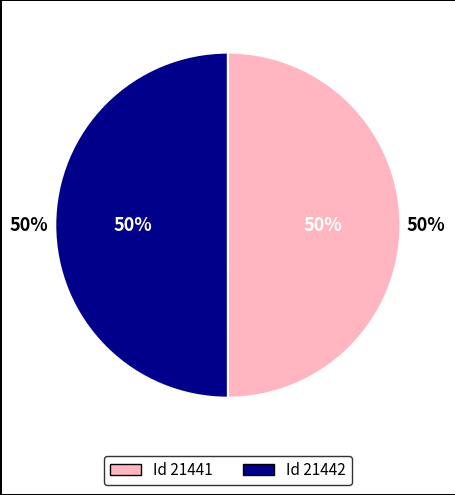

What percentage do 21442 and 21441 together represent?

100.0%